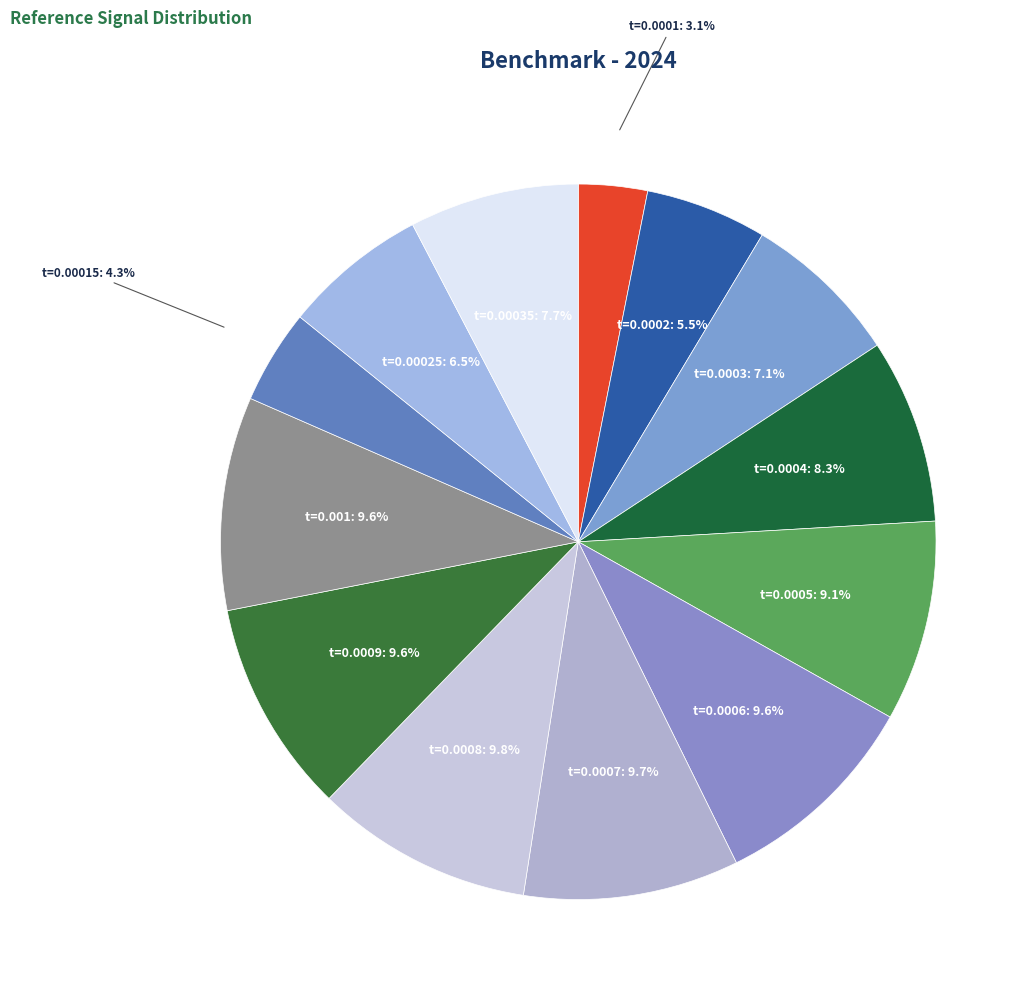

What portion of the pie excludes t=0.00035?

92.3%